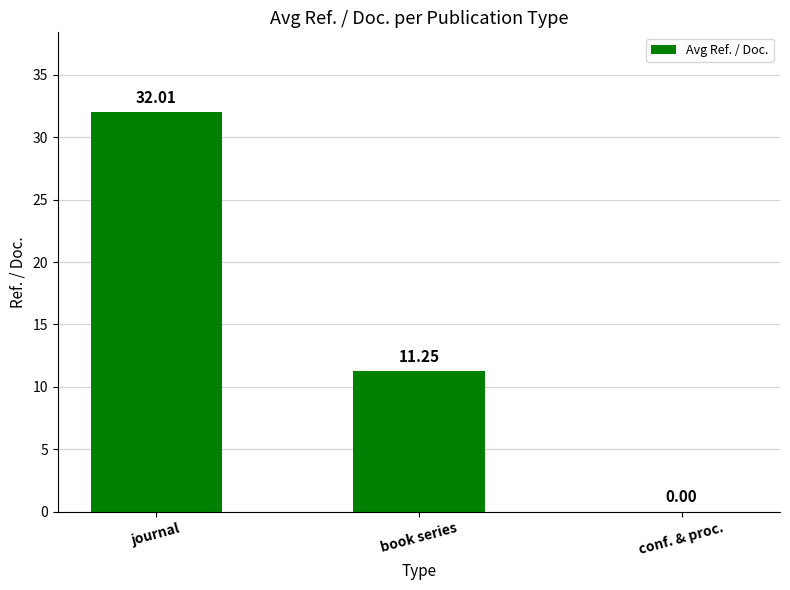

At which label does the data first exceed 11?

journal